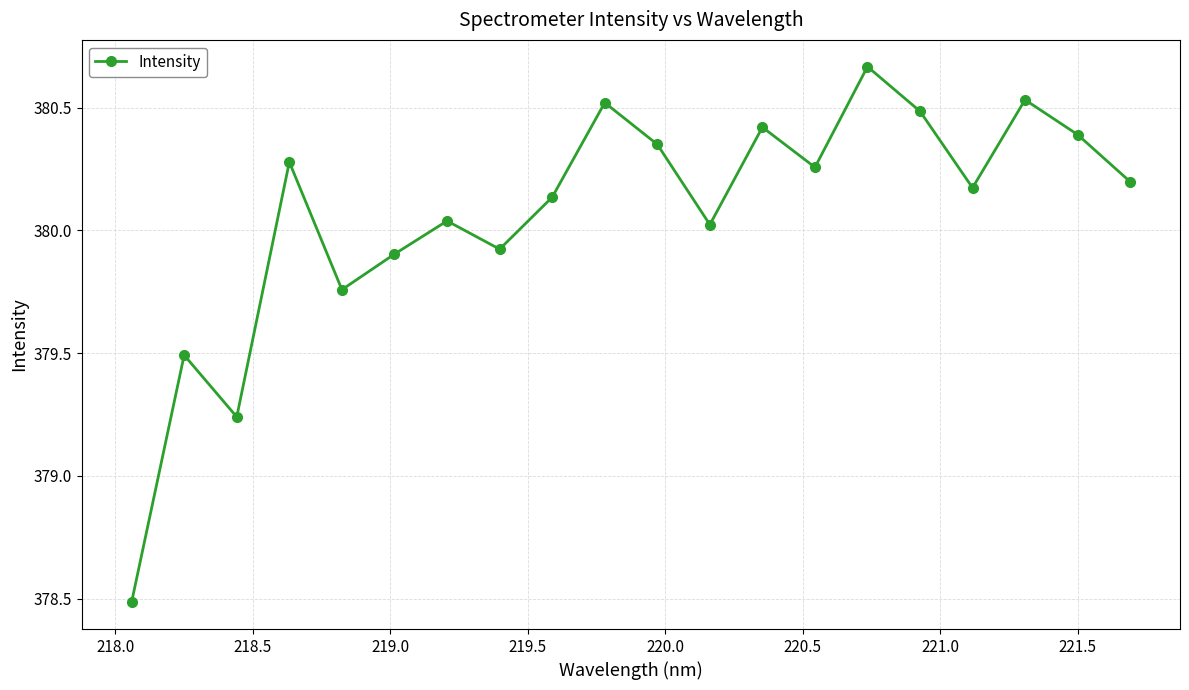

How many distinct data groups are displayed?

1